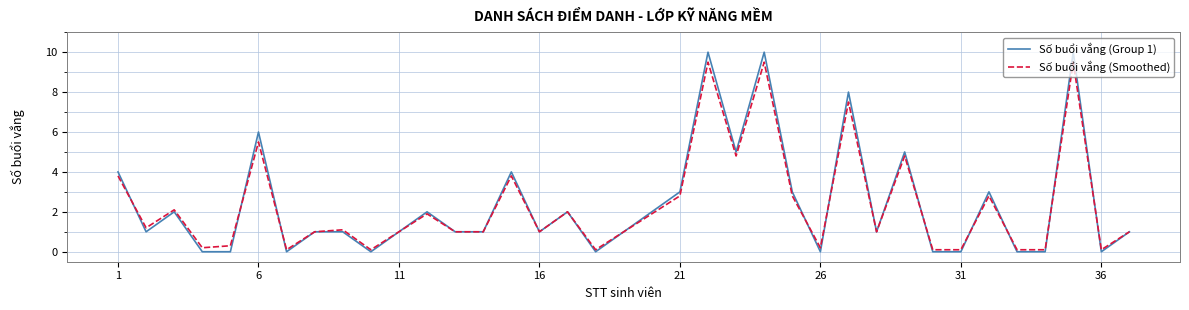

How many lines are shown in the chart?

2